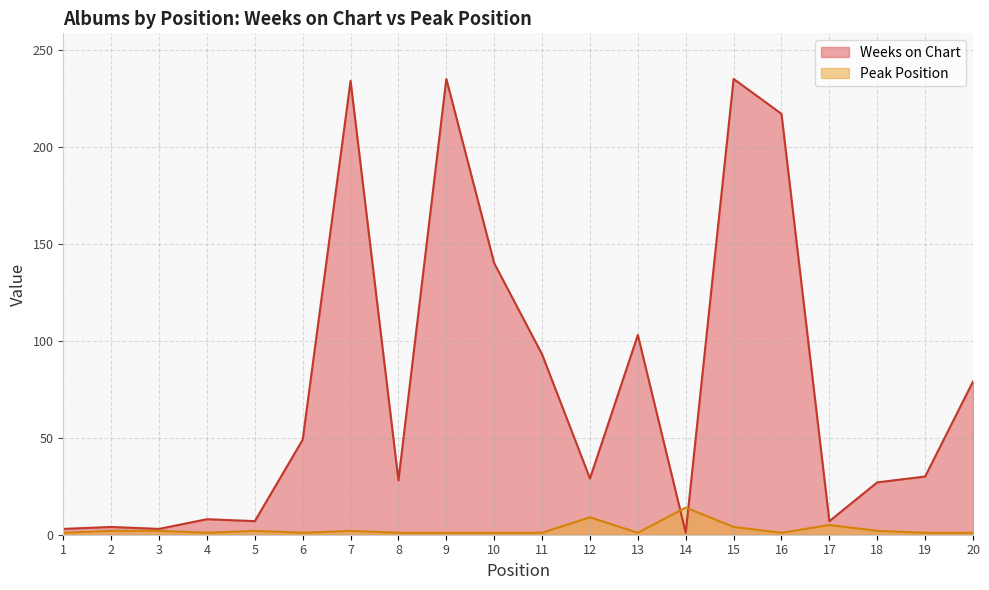

Which series changed the most between 11 and 20?

Weeks on Chart